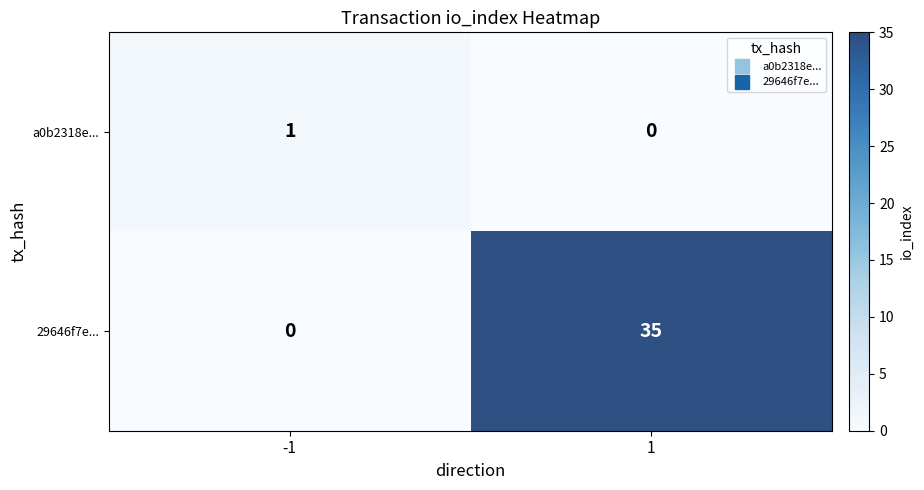

Which series has the widest spread of values?

29646f7e...